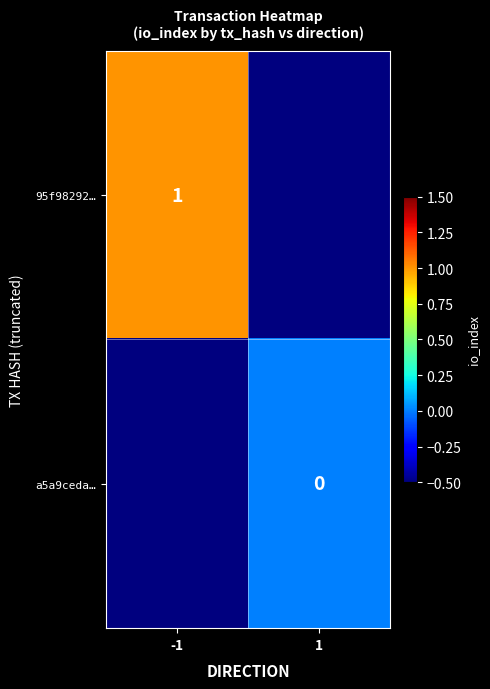

Is it true that 95f98292… equals 1.0 at -1?

True